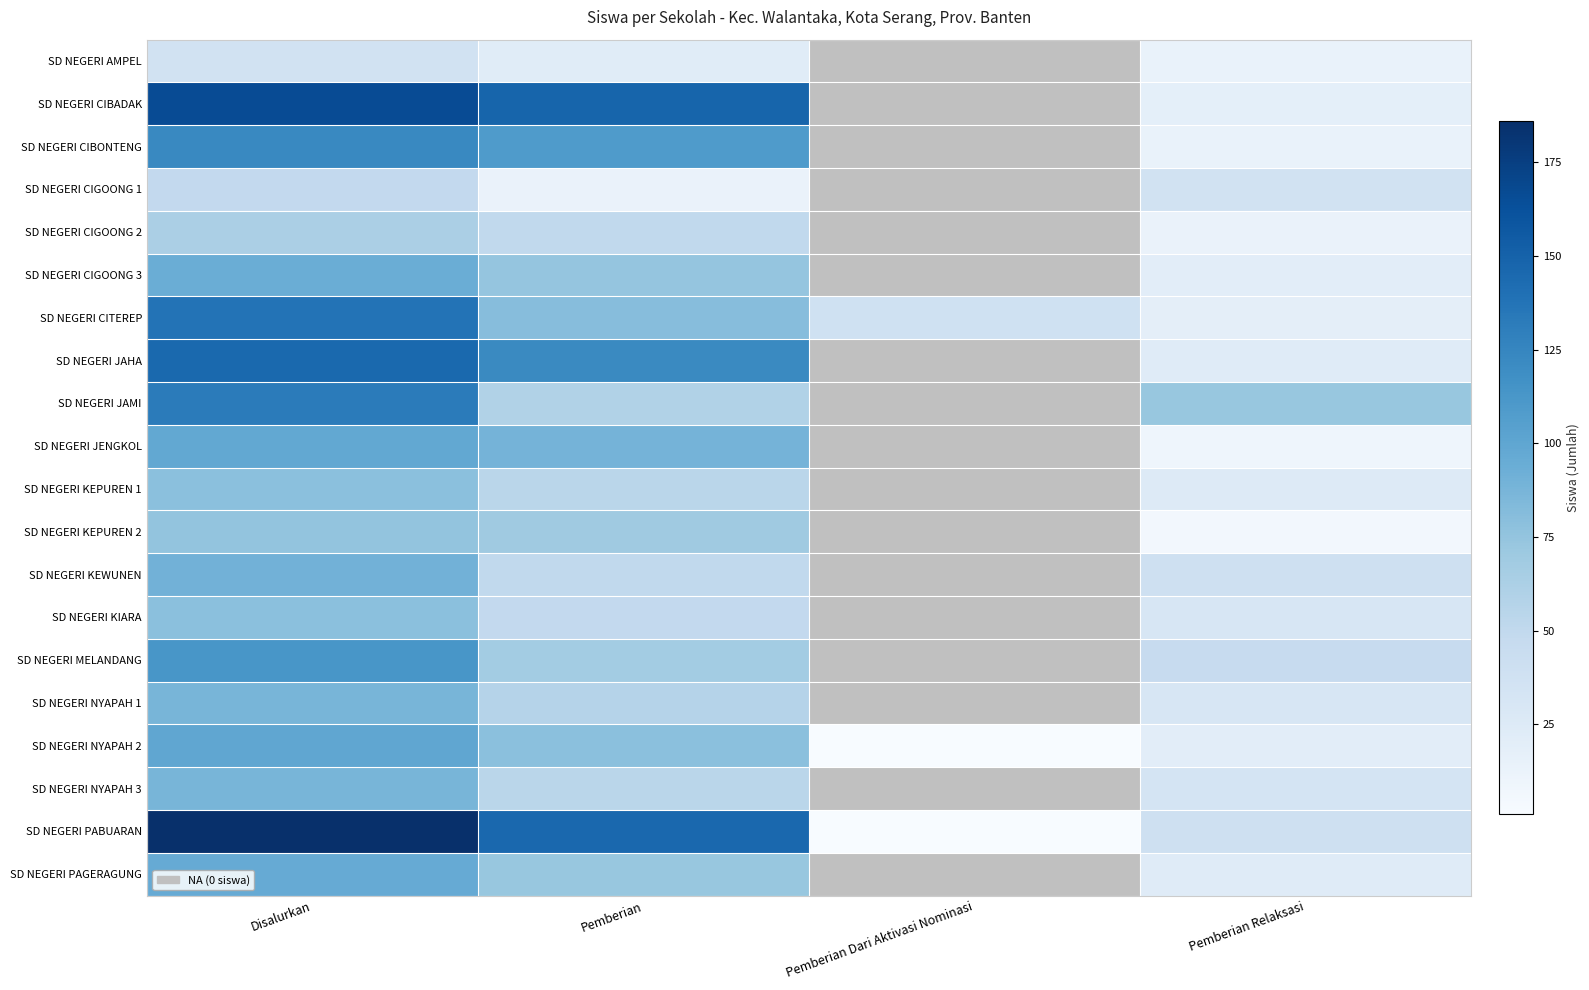

What is the total value across all series at Pemberian?

1465.0